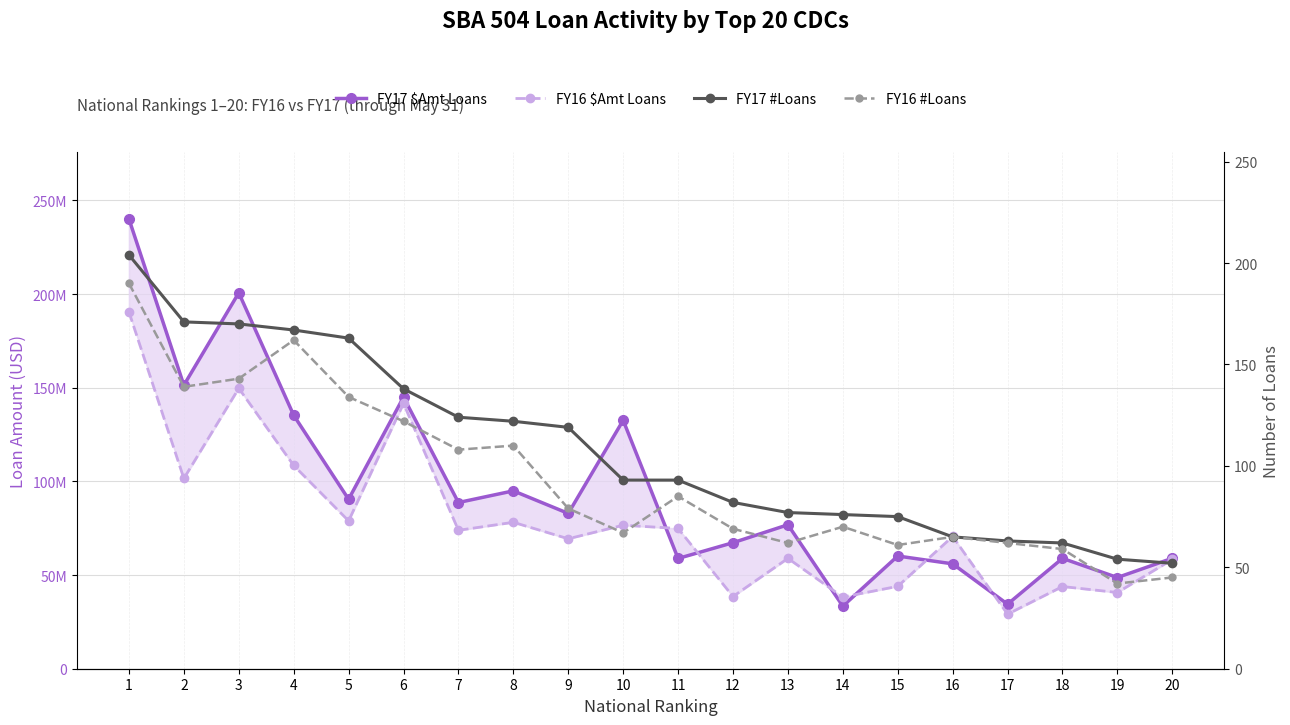

True or false: FY17 #Loans and FY16 #Loans cross at least once.

False